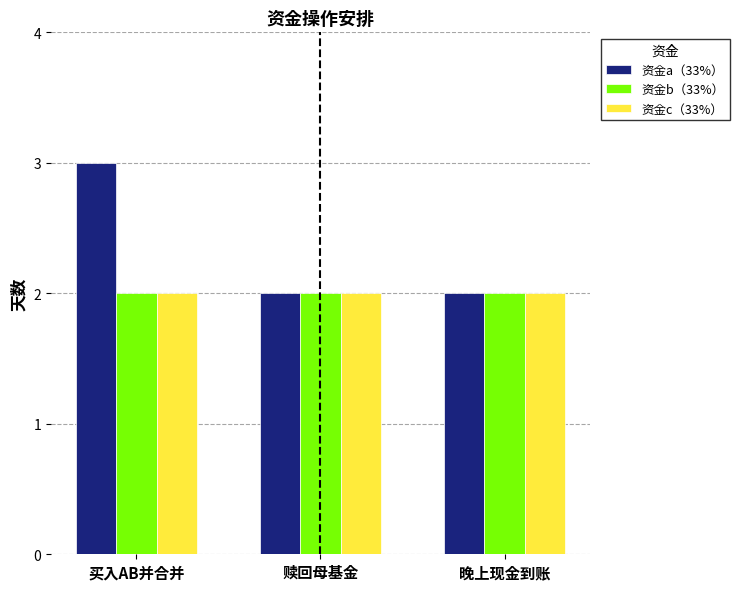

The value of 资金a（33%） at 晚上现金到账 is 2. True or false?

True